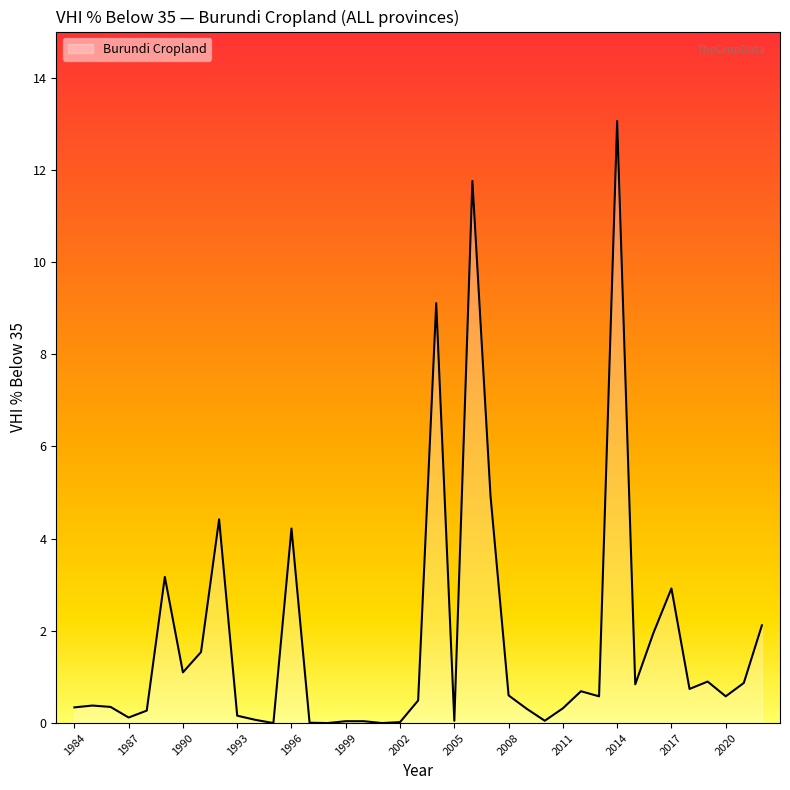

Does the chart have visible grid lines?

No